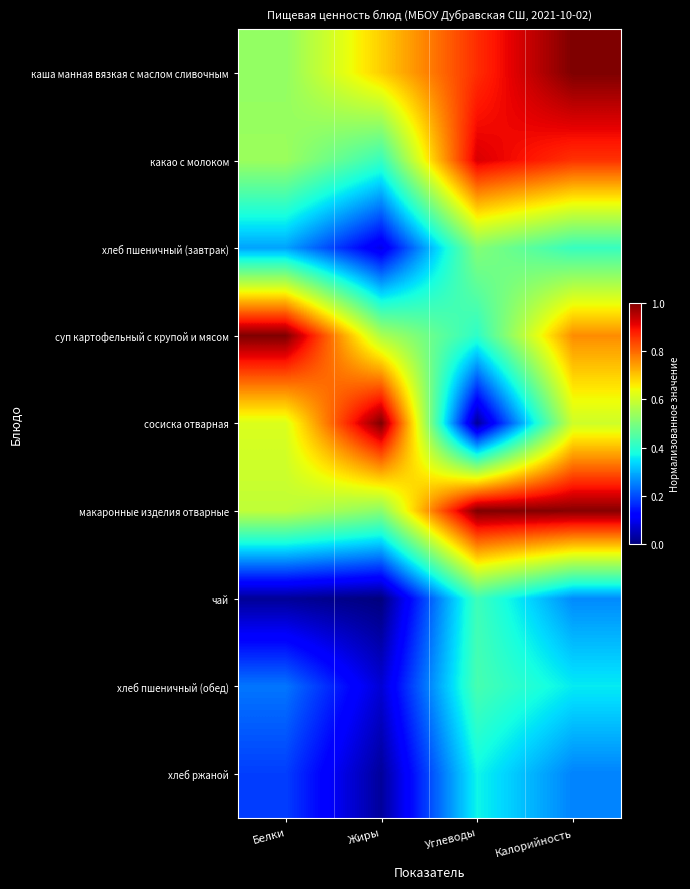

Which series has the largest total across all categories?

макаронные изделия отварные